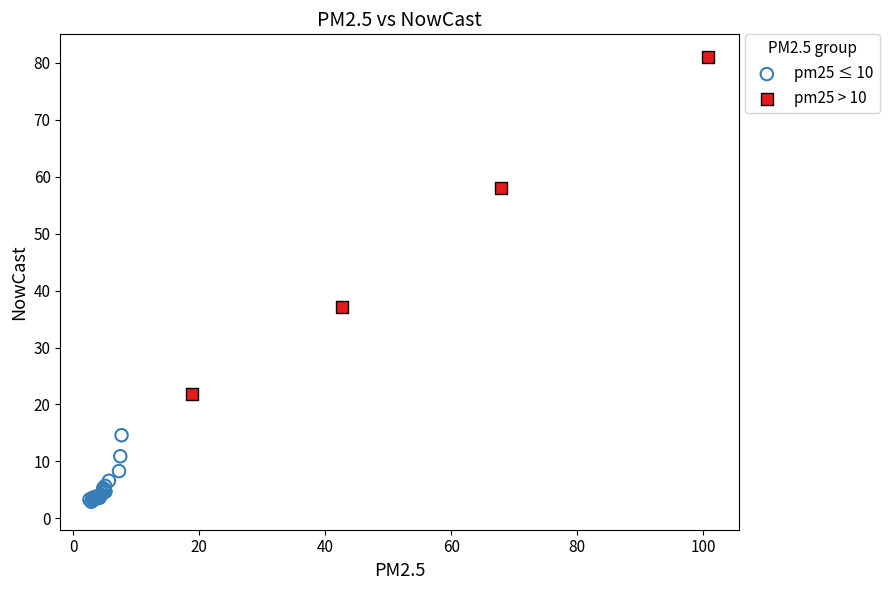

Which series has the widest spread of Y values?

pm25 > 10